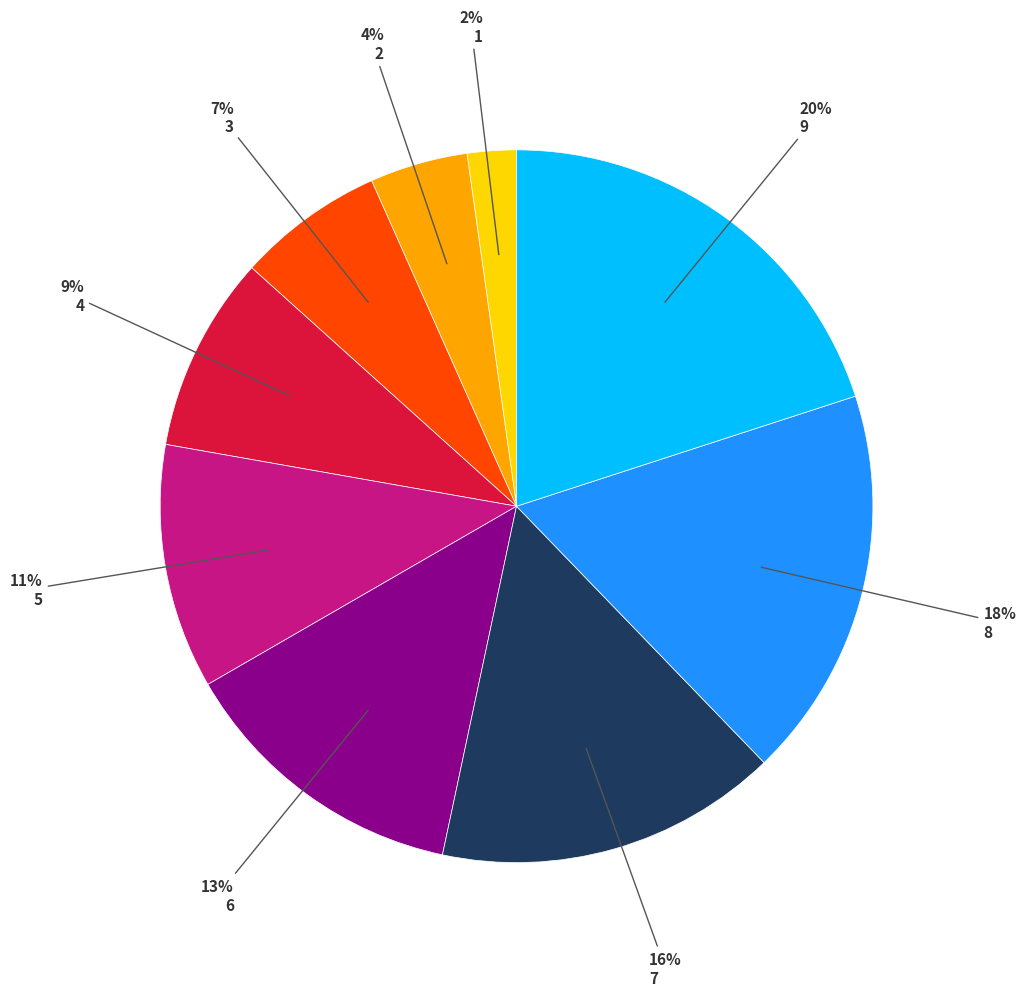

Which category has the biggest portion of the pie?

9